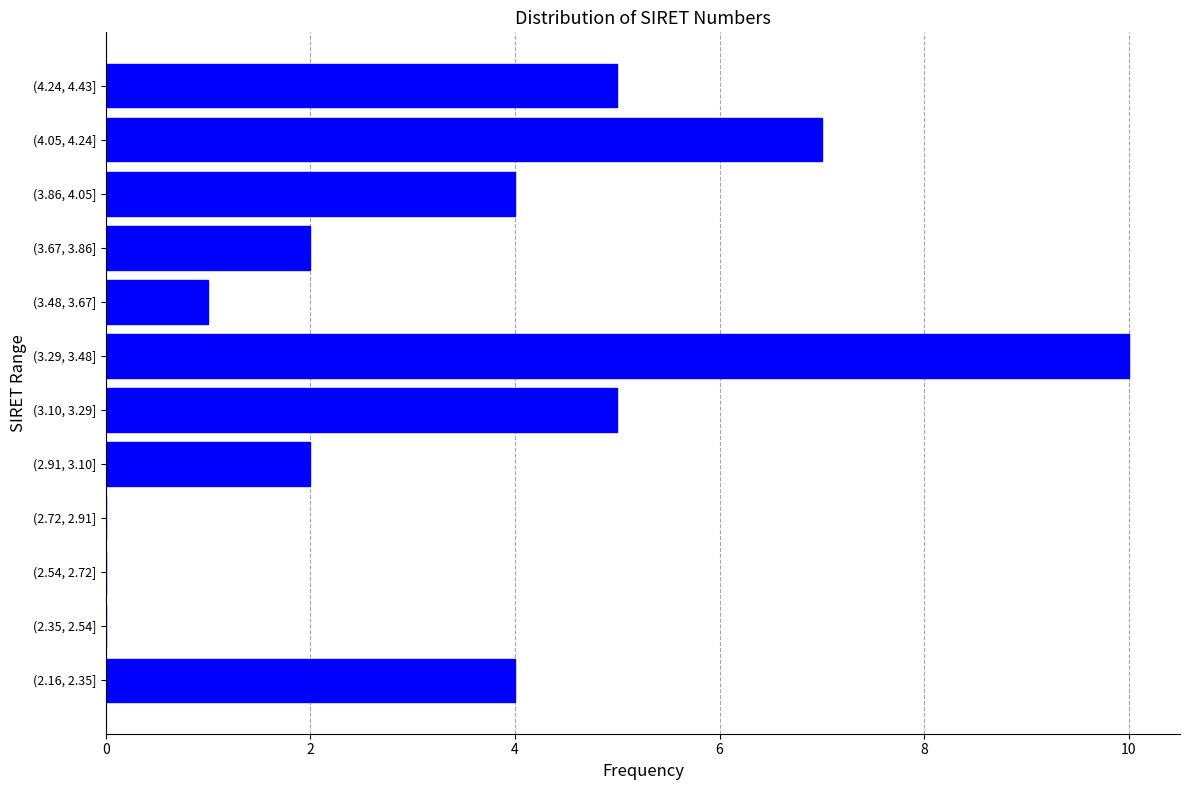

Reading bottom to top, what are all the values shown in this chart?

(2.16, 2.35]=4	(2.35, 2.54]=0	(2.54, 2.72]=0	(2.72, 2.91]=0	(2.91, 3.10]=2	(3.10, 3.29]=5	(3.29, 3.48]=10	(3.48, 3.67]=1	(3.67, 3.86]=2	(3.86, 4.05]=4	(4.05, 4.24]=7	(4.24, 4.43]=5